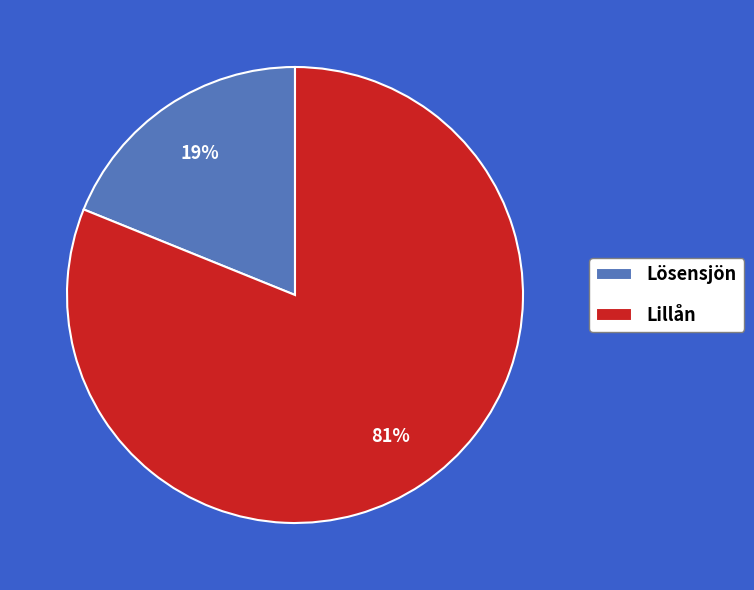

Approximately how many times larger is the value at Lillån compared to Lösensjön?

4.3